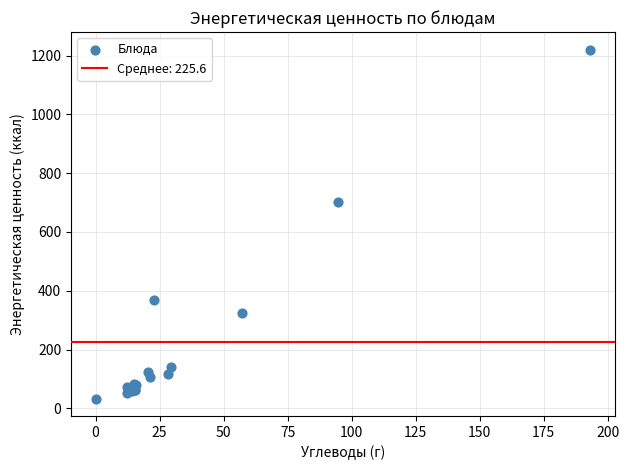

What Y value in the scatter plot is closest to 626?

702.4